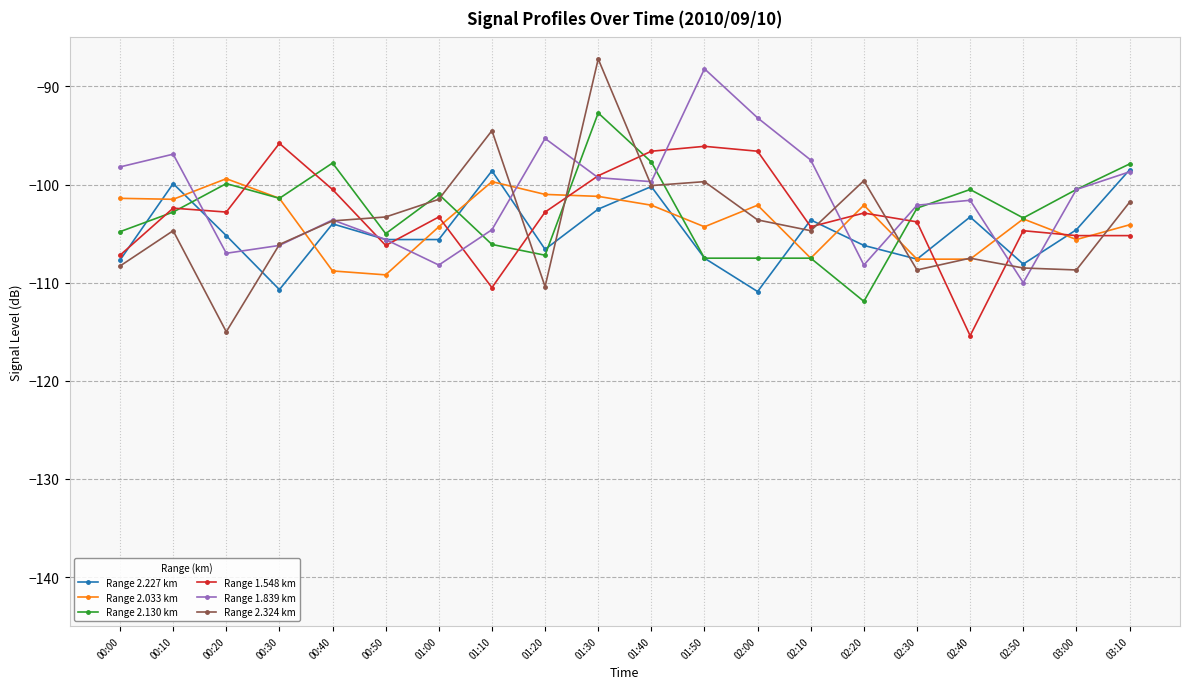

Rank the series by their maximum value, from lowest to highest.

Range 2.033 km, Range 2.227 km, Range 1.548 km, Range 2.130 km, Range 1.839 km, Range 2.324 km